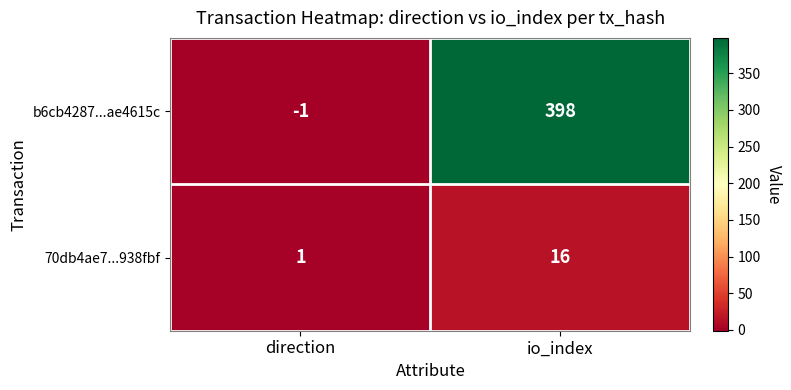

Is the value of b6cb4287...ae4615c at direction greater than the value of 70db4ae7...938fbf at direction?

No